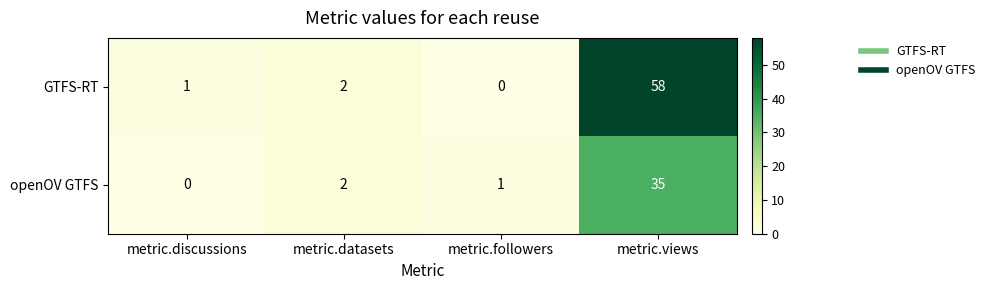

Reading right to left, what are all the values shown in this chart?

GTFS-RT: 58	0	2	1
openOV GTFS: 35	1	2	0